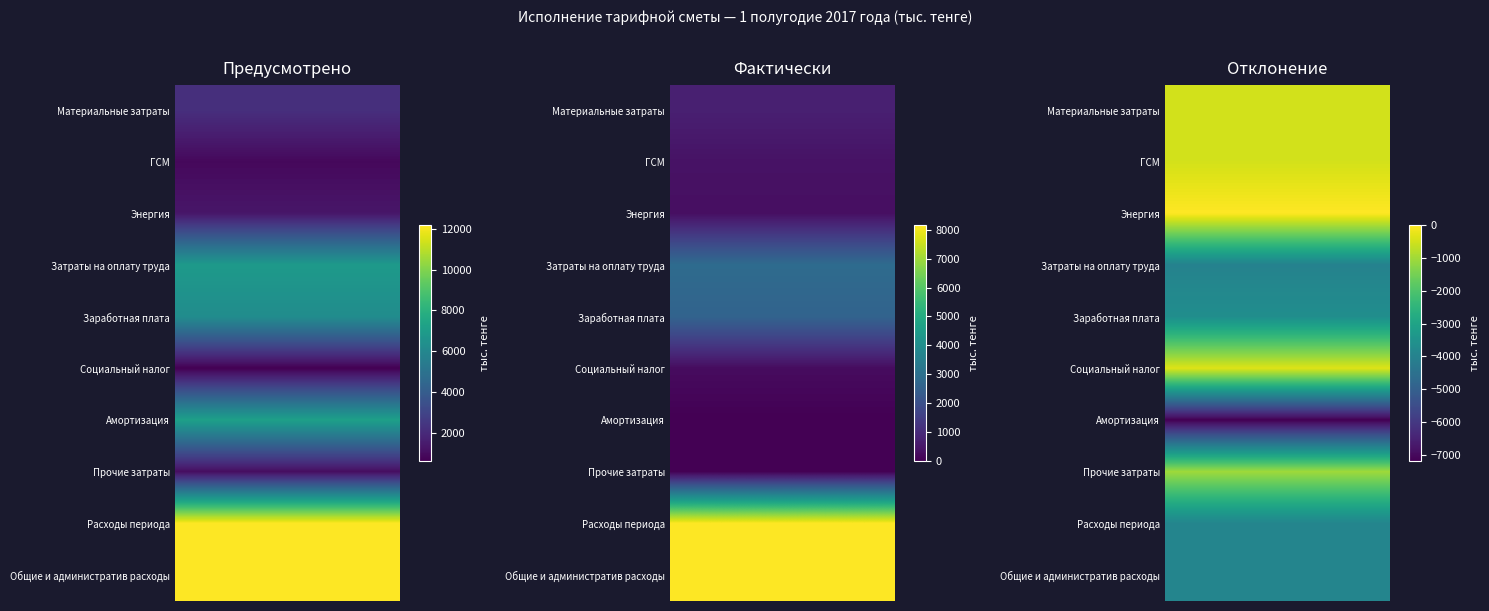

Rank the categories by Заработная плата value from lowest to highest.

Энергия, ГСМ, Материальные затраты